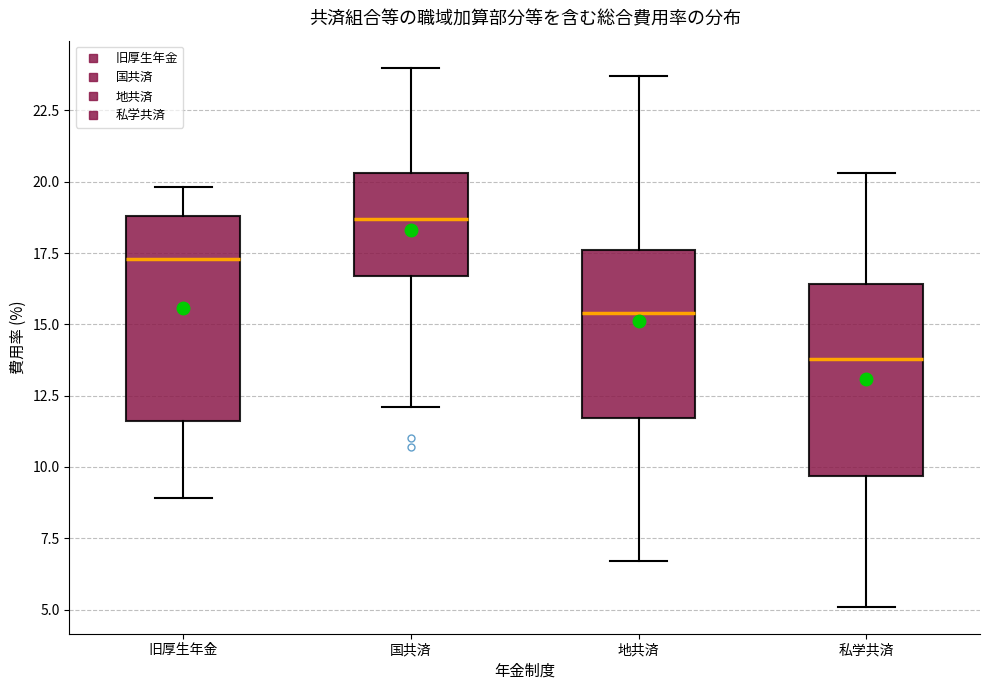

Comparing the boxes themselves (not the whiskers), which one is the tallest?

旧厚生年金